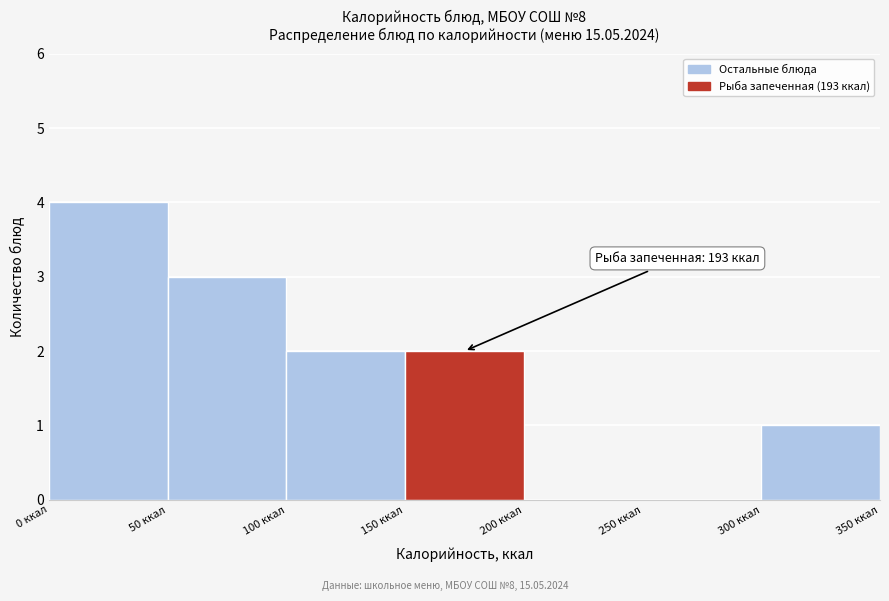

Which range on the x-axis has the tallest bar?

0 to 50